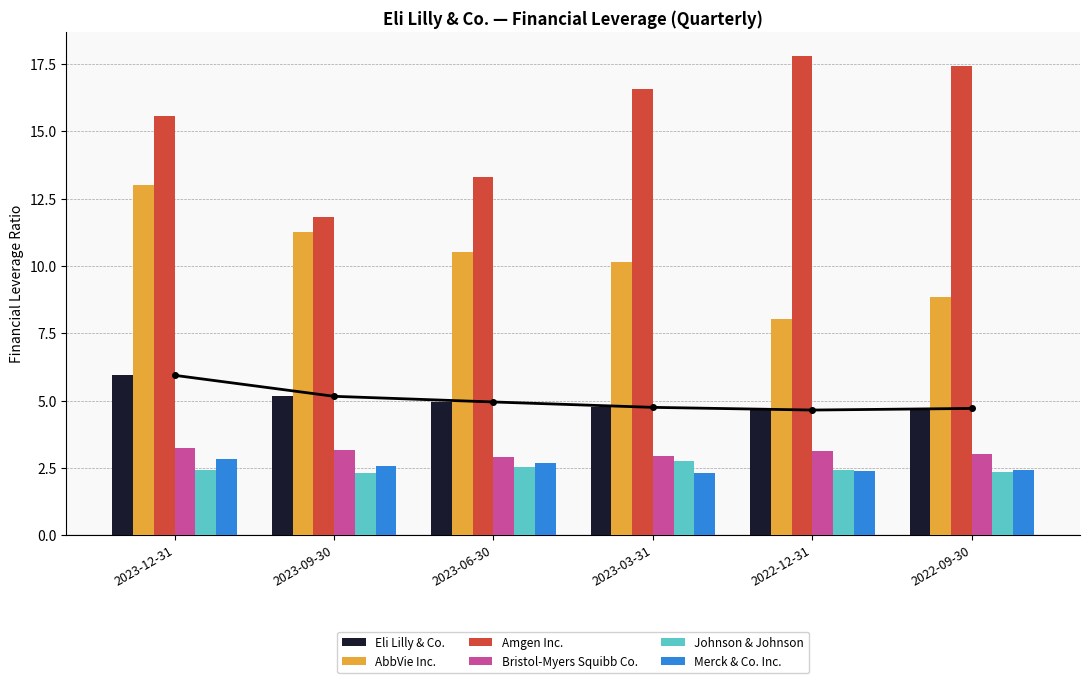

What is the label of the 1st bar from the right?

2022-09-30